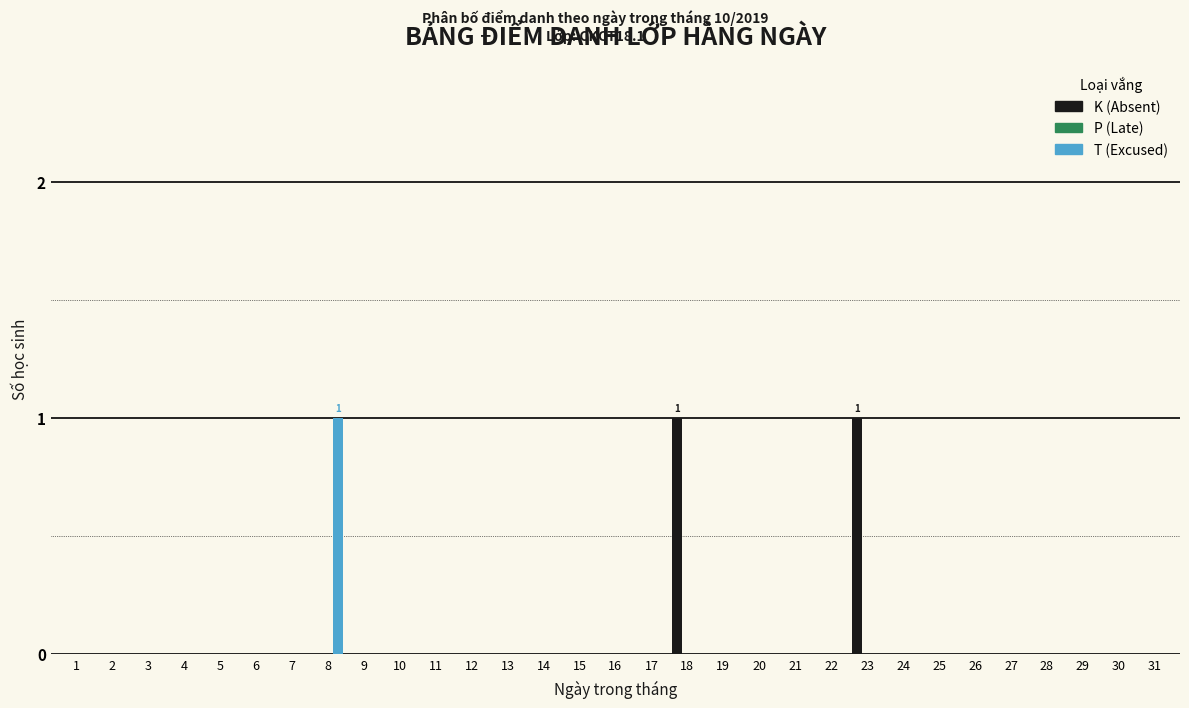

The K (Absent) series shows 1 at 26. True or false?

False